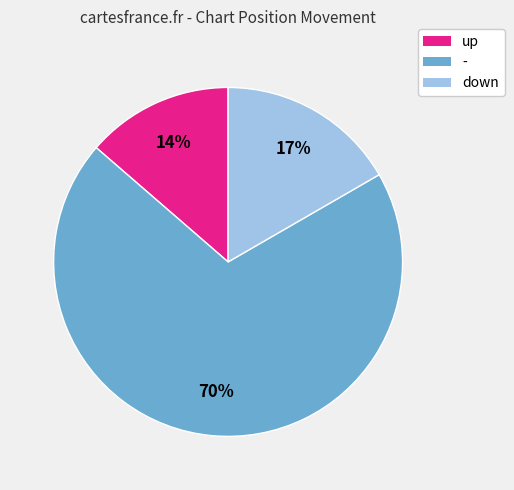

How many slices are in this pie chart?

3